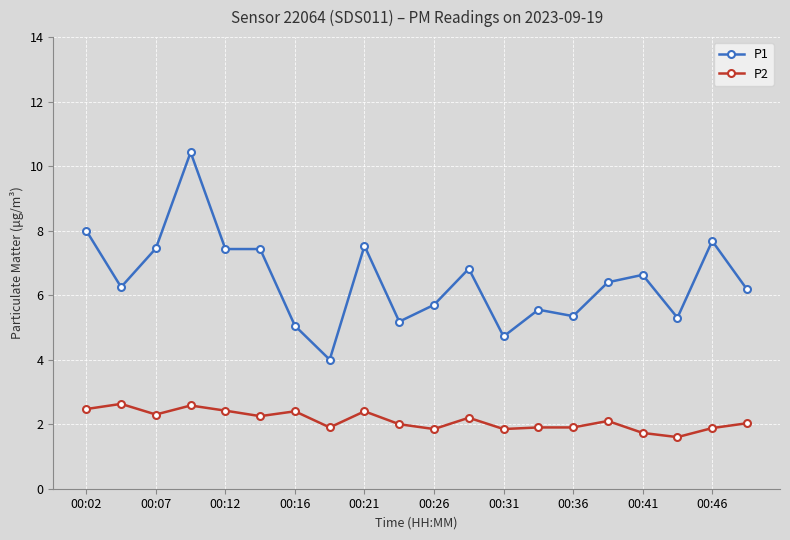

Which series has the largest range (max minus min)?

P1